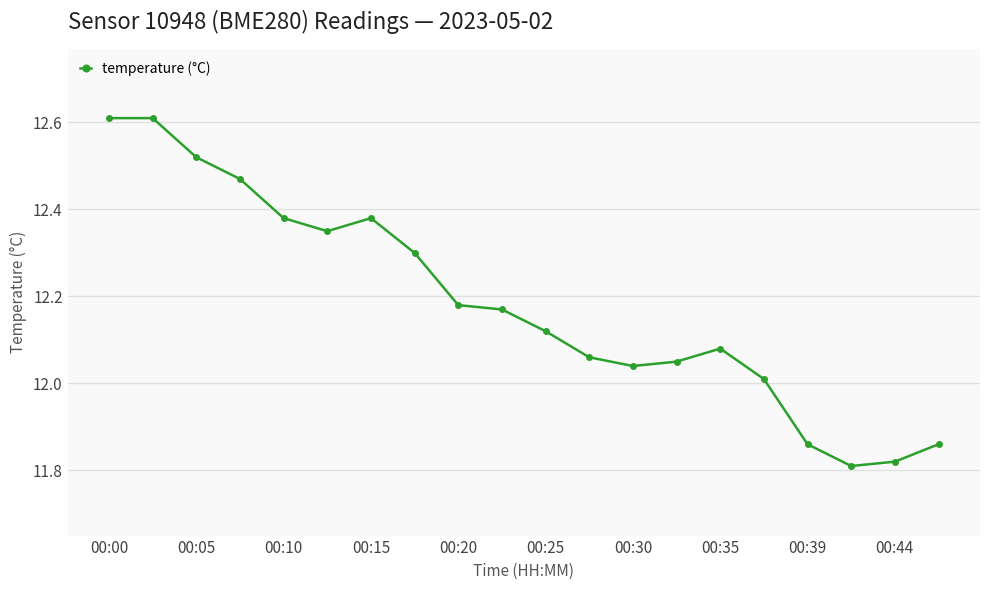

What is the value of the 1st point from the left?

12.6